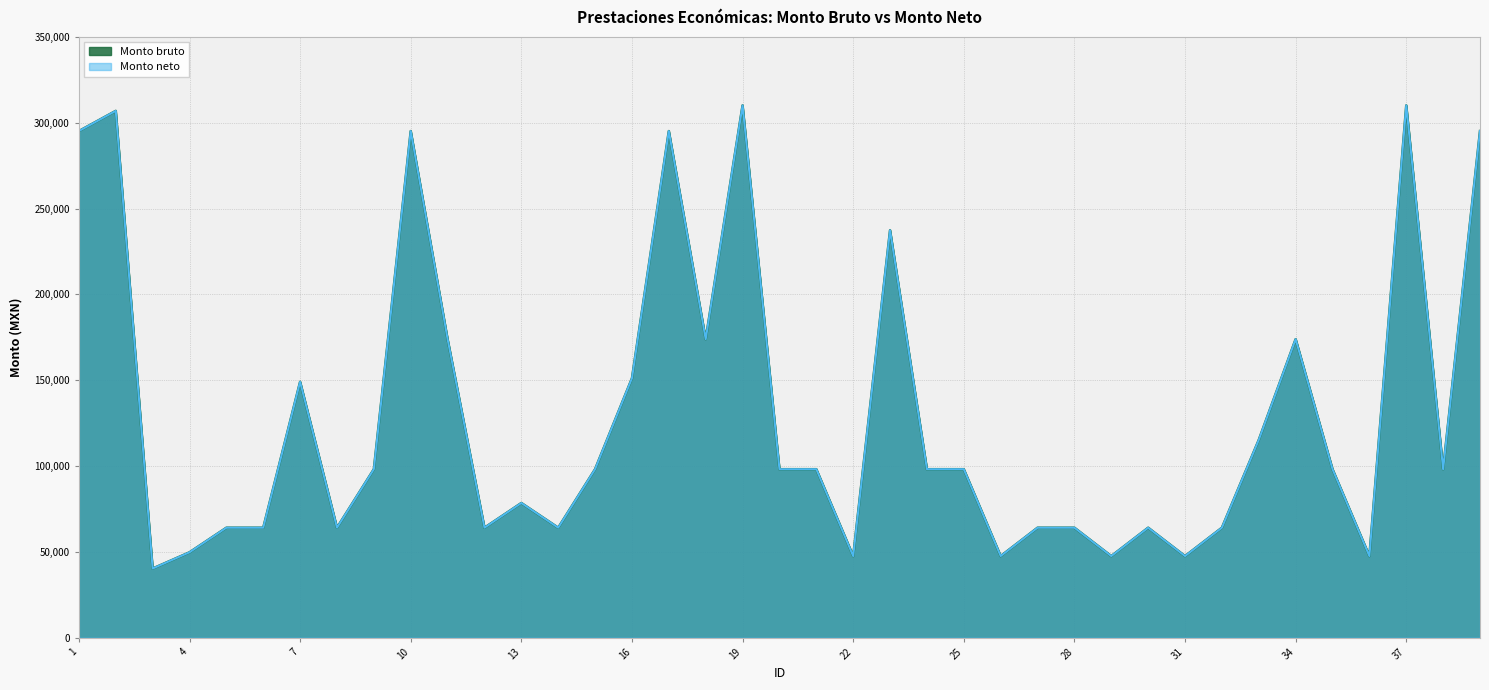

Between 10 and 18, which series saw the biggest shift?

Monto bruto